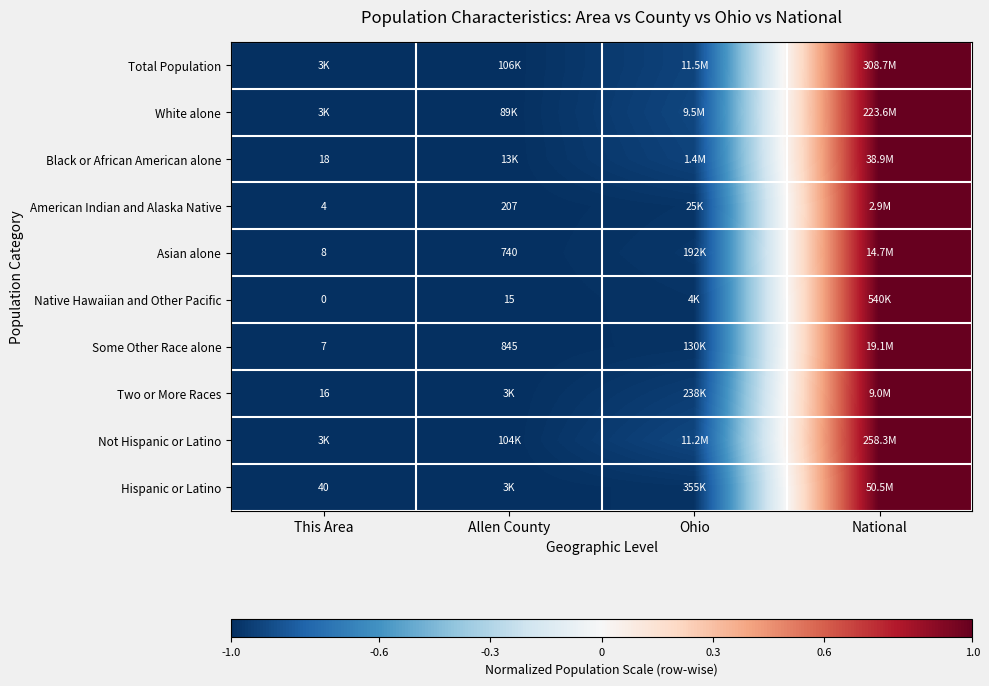

How many positive values does the Not Hispanic or Latino series have?

1